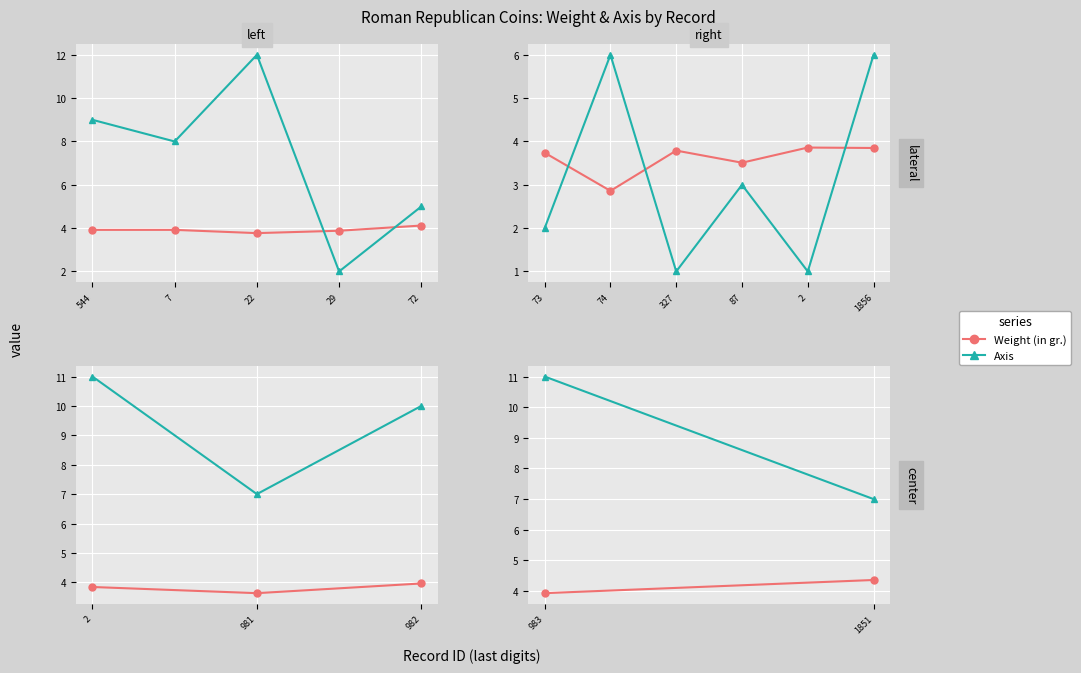

Rank the series by their average value, from lowest to highest.

Weight (in gr.), Axis